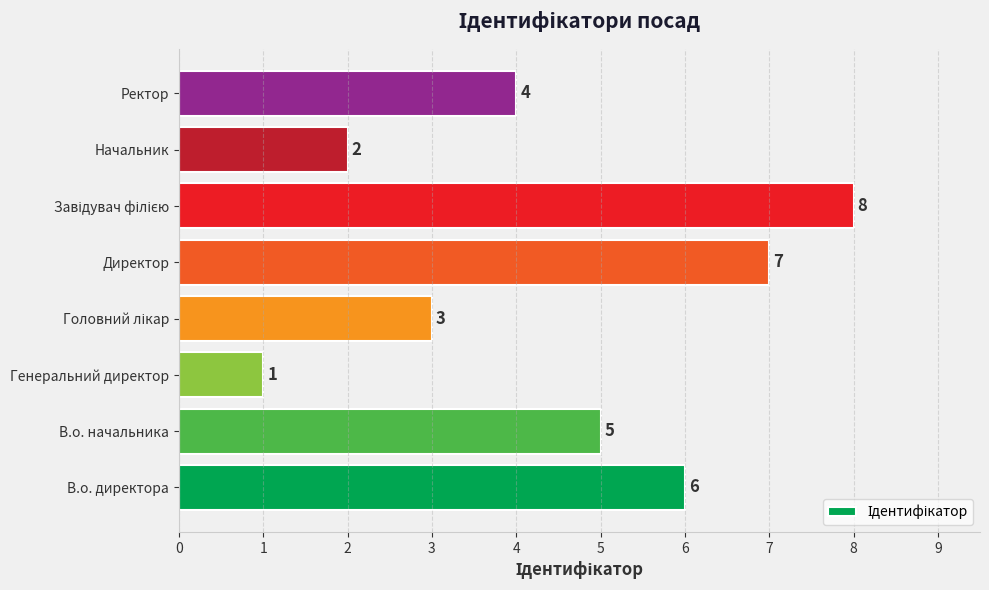

Reading bottom to top, transcribe all the data shown in this chart.

6	5	1	3	7	8	2	4